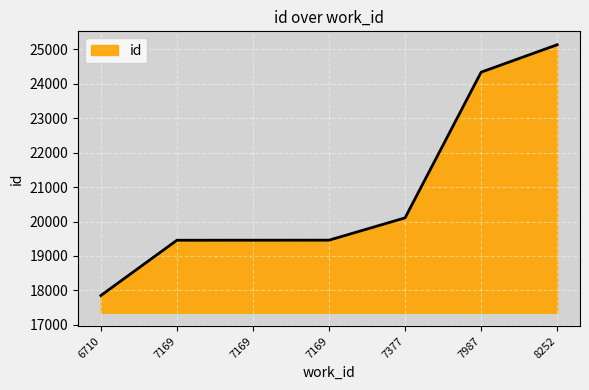

What is the minimum value shown in the chart?

17854